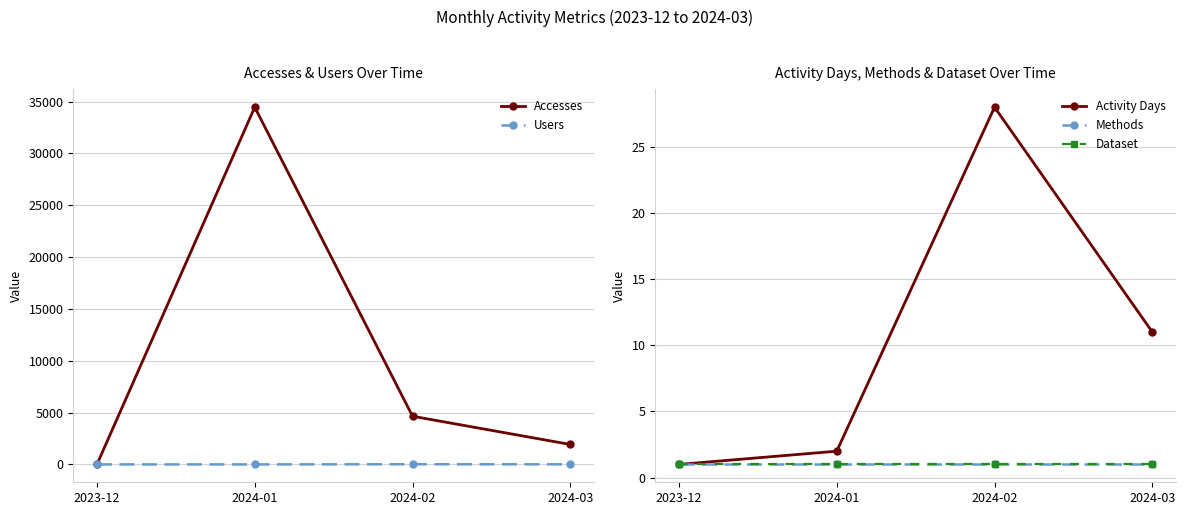

At which category does Activity Days reach its first local peak?

2024-02